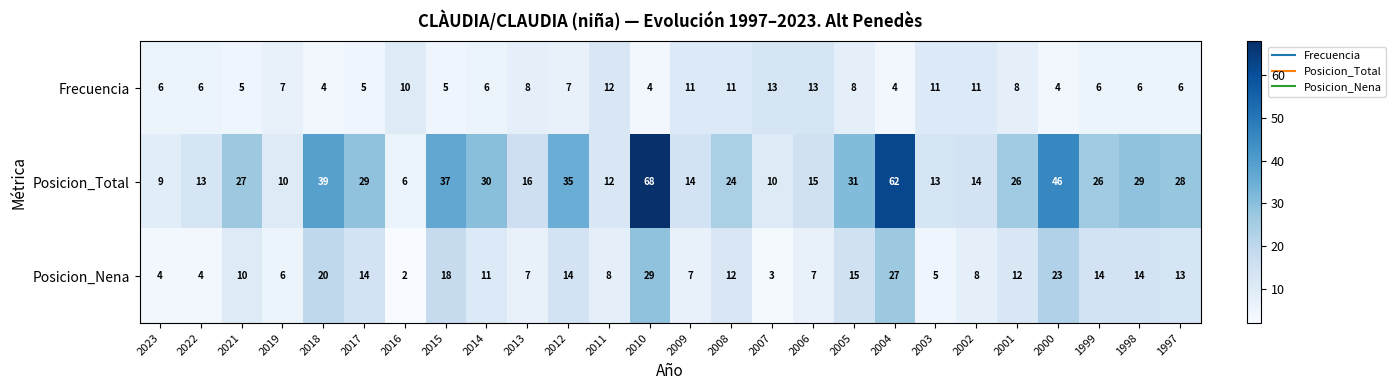

How many data points in Posicion_Total are less than 26?

12